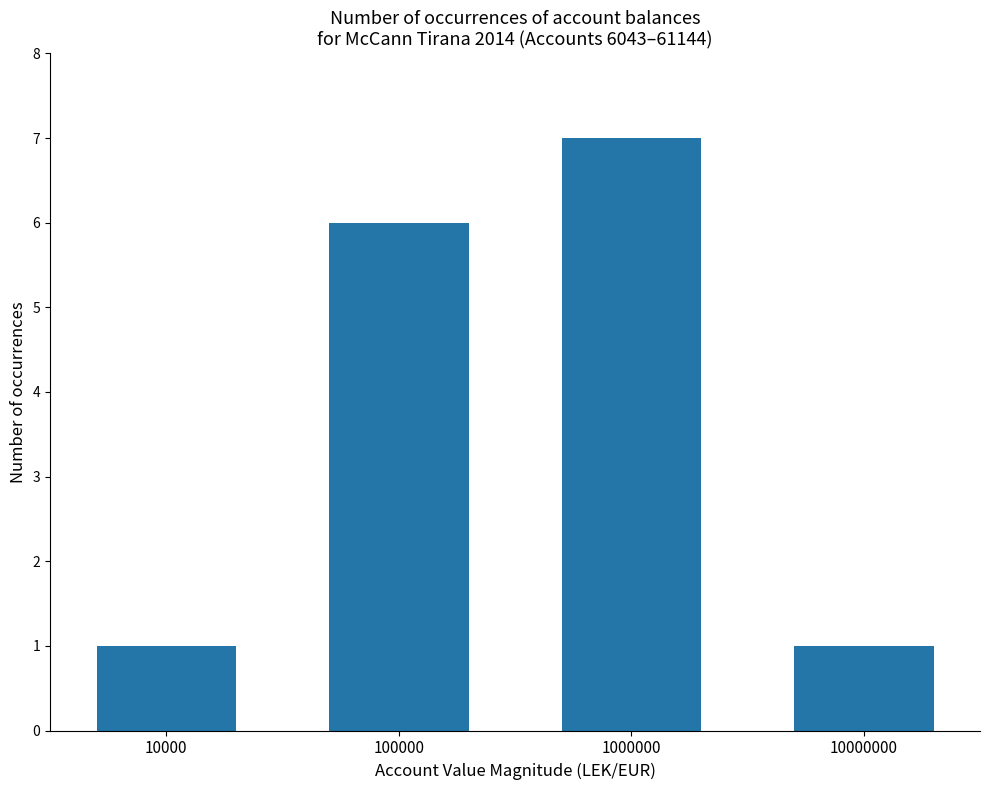

True or false: the data shows 9 at 100000.

False